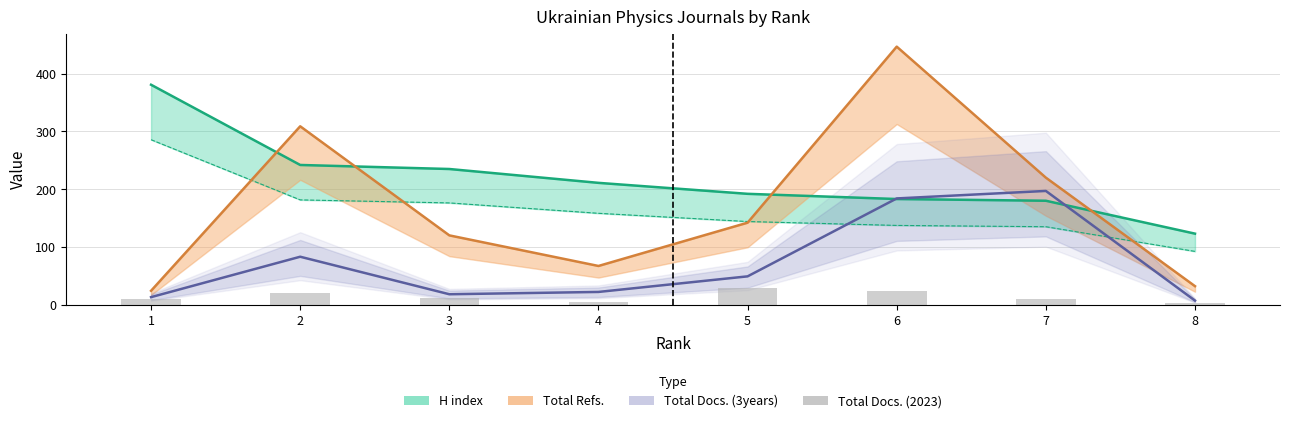

The value at 6 is 24. True or false?

True